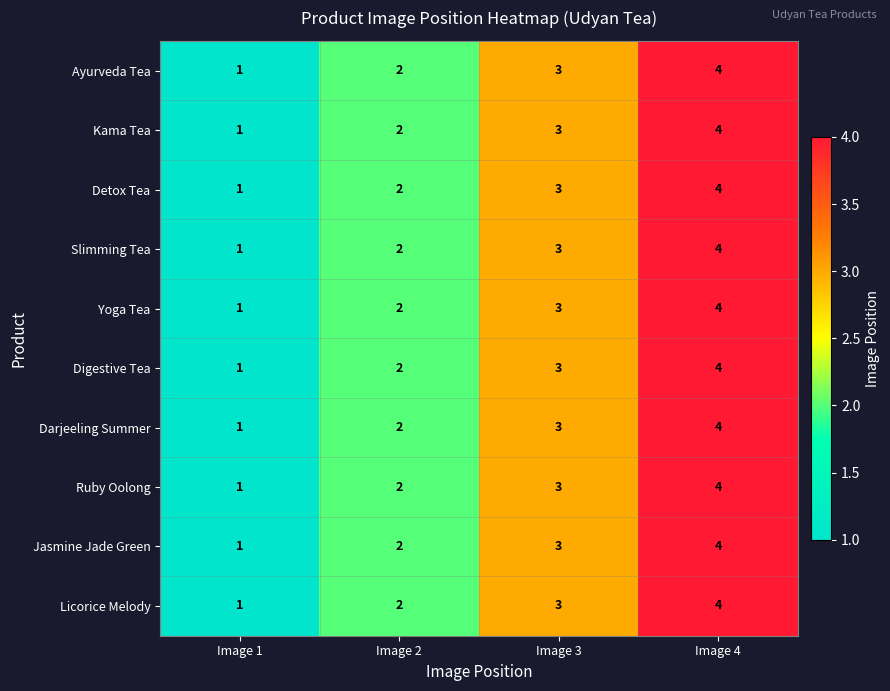

What is the difference between the maximum and minimum values in the Licorice Melody series?

3